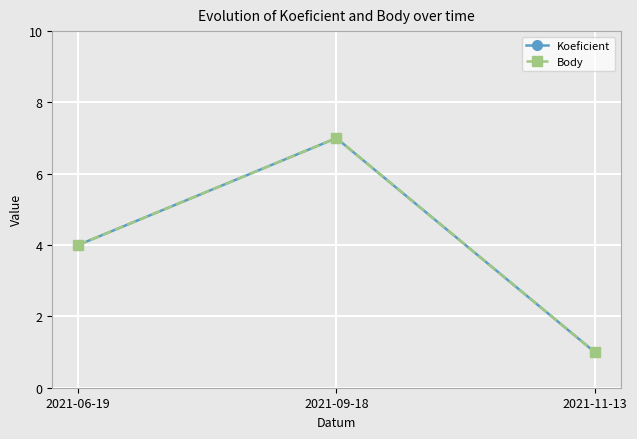

Is this an area chart (filled region under the line)?

No